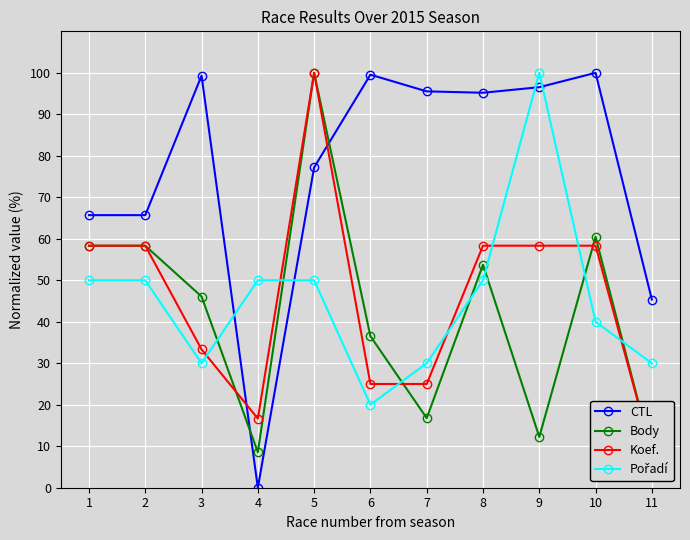

What is the highest value of the CTL series?

100.0